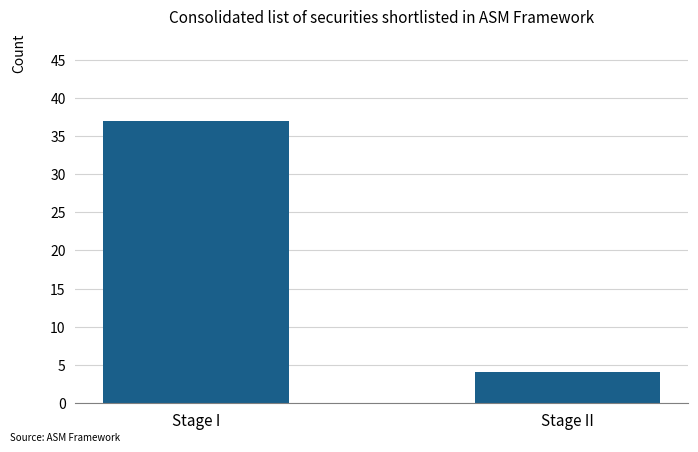

What is the greatest value displayed?

37